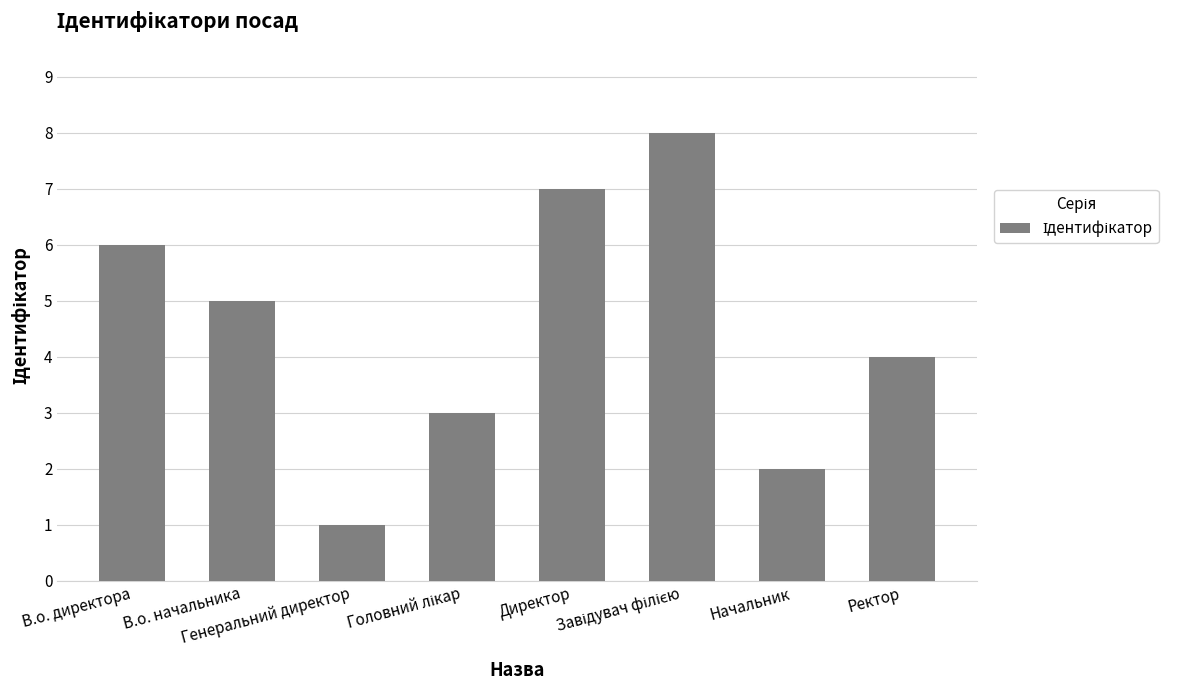

What is the difference between the maximum and minimum values?

7